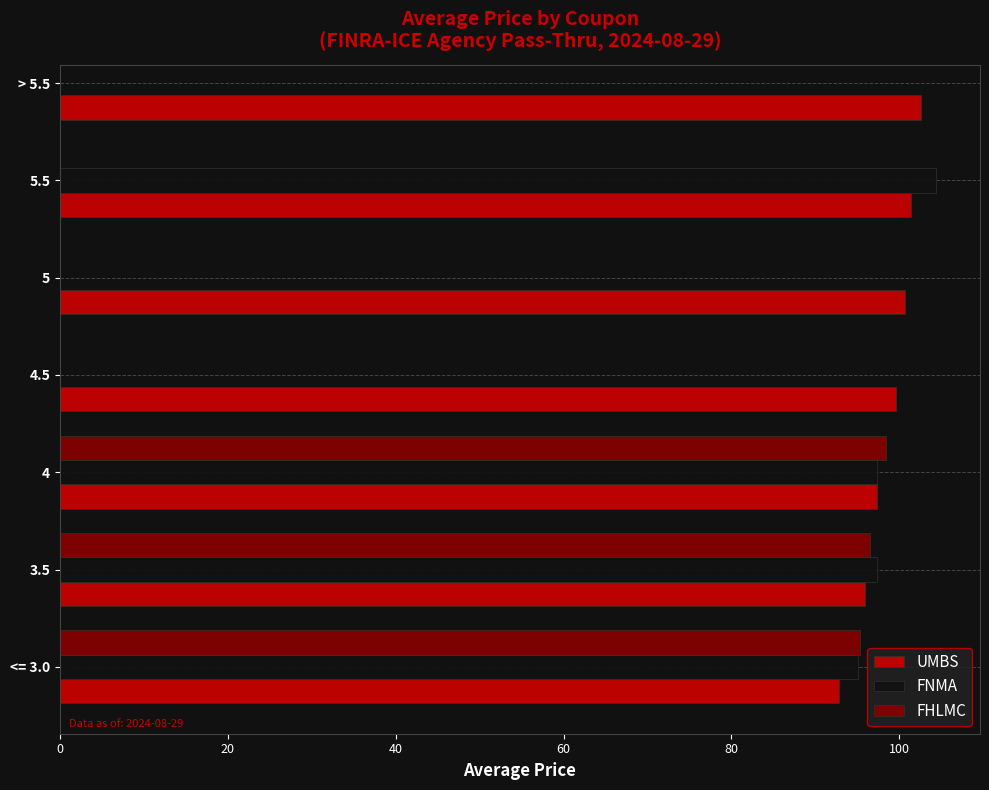

True or false: UMBS has a value of 48.0 at 4.

False